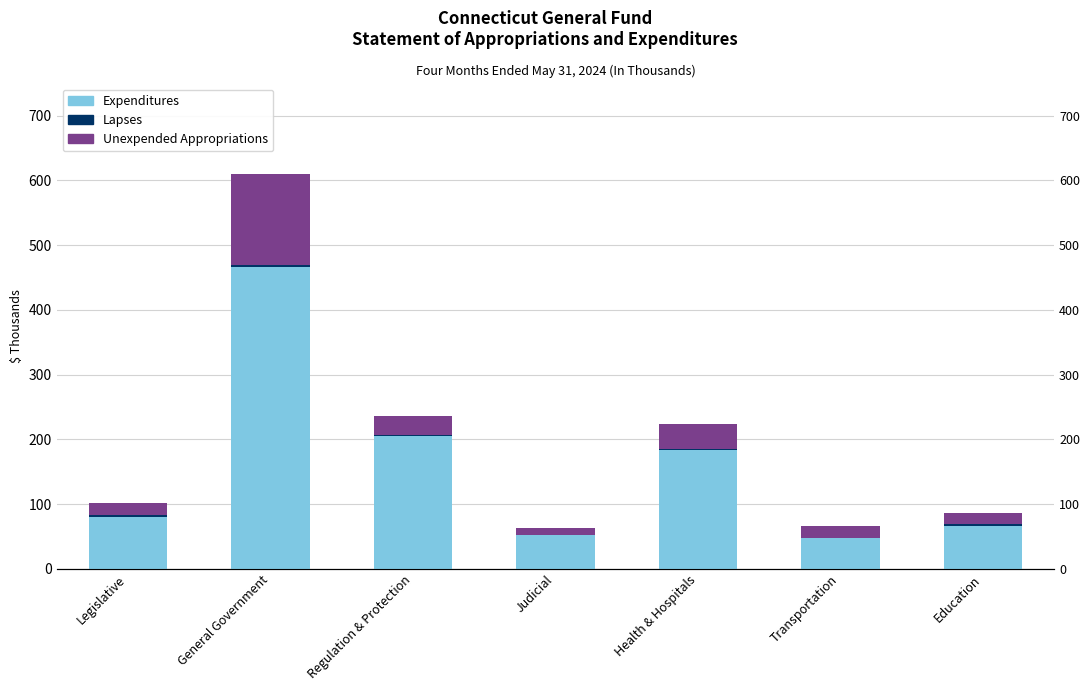

At which label does Unexpended Appropriations reach its minimum?

Judicial